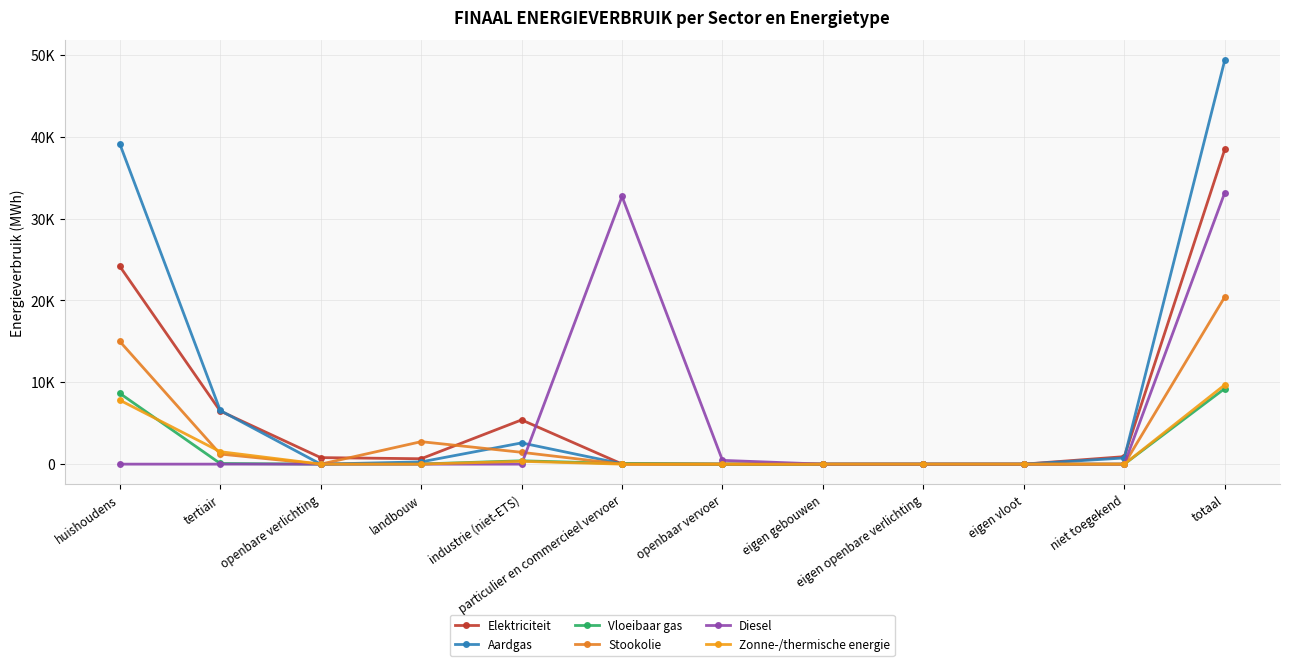

Is this an area chart (filled region under the line)?

No